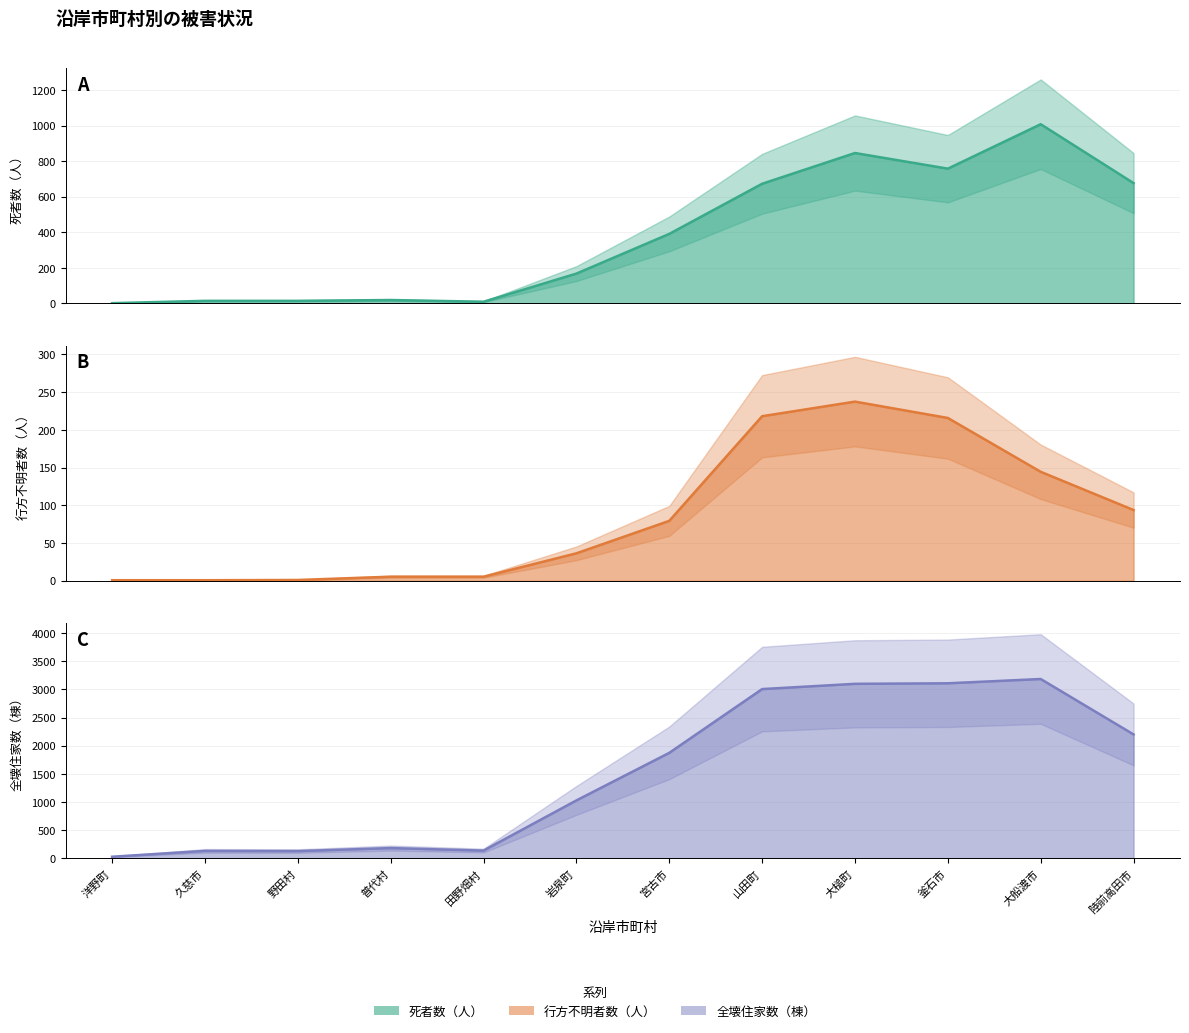

Is the value of 全壊住家数（棟） at 山田町 greater than the value of 死者数（人） at 岩泉町?

Yes